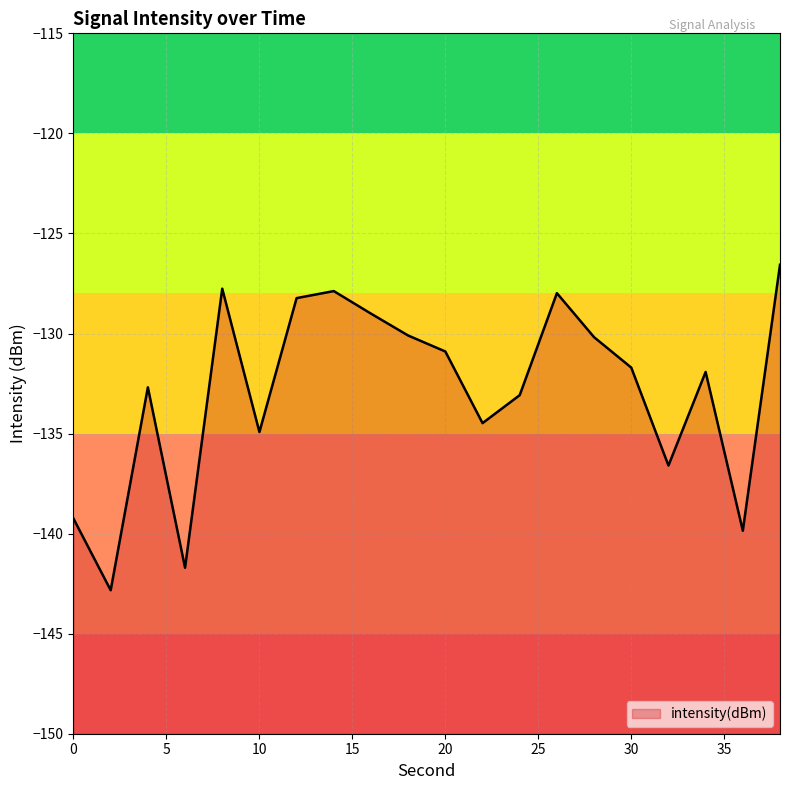

Rank the categories by value from lowest to highest.

2, 6, 36, 0, 32, 10, 22, 24, 4, 34, 30, 20, 28, 18, 16, 12, 26, 14, 8, 38